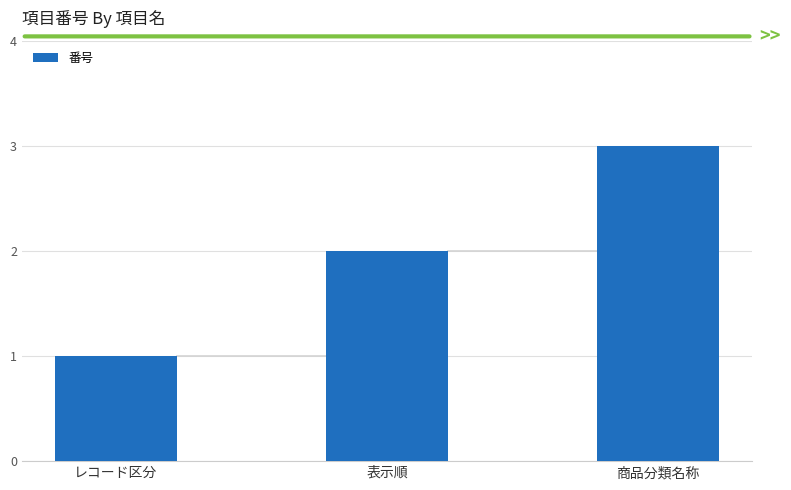

The chart shows a value of 1 at 表示順. True or false?

False